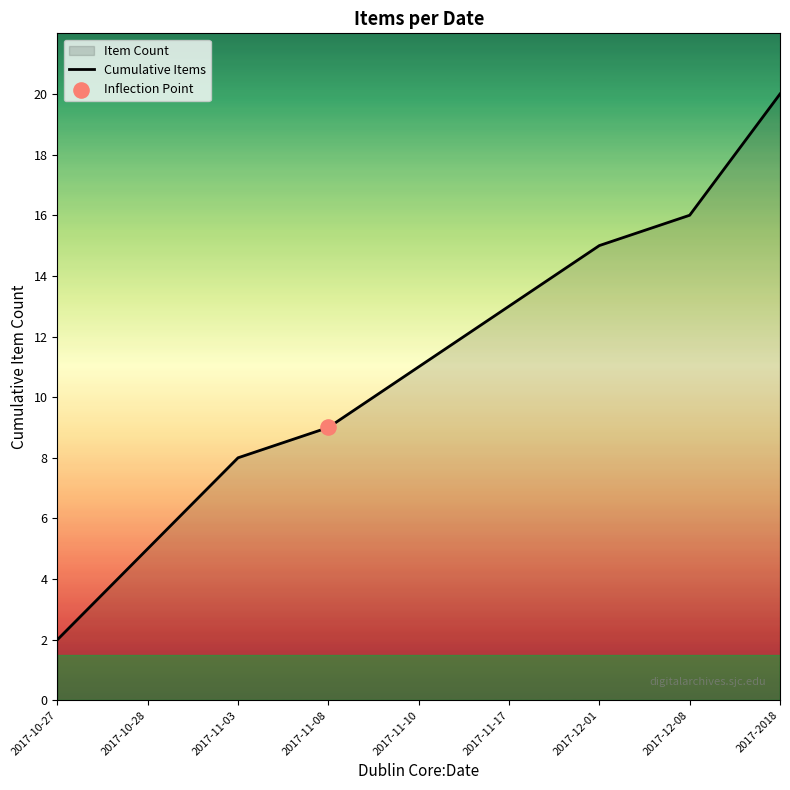

Which has a higher value, 2017-2018 or 2017-11-10?

2017-2018